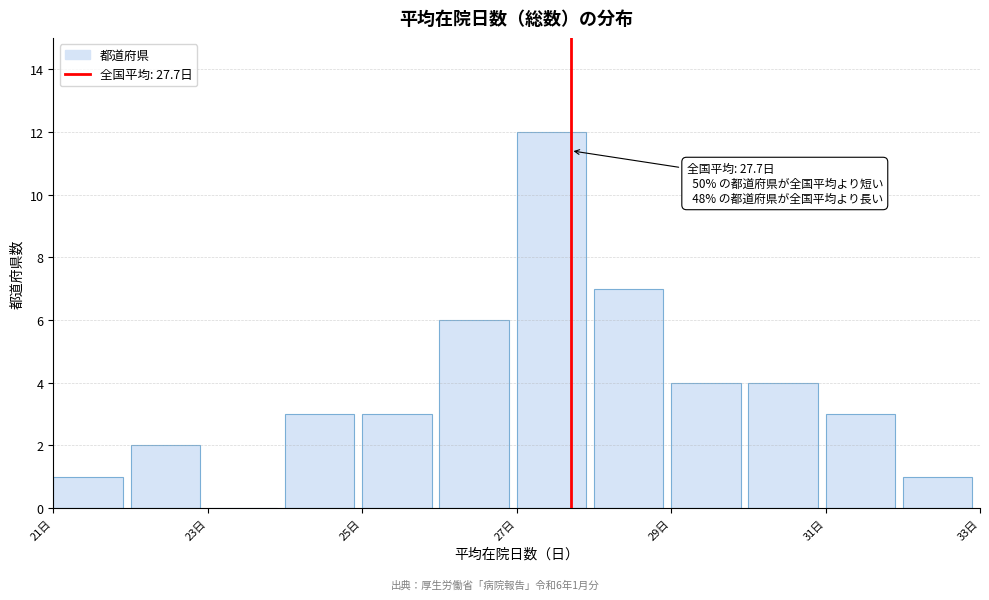

Over which range of the x-axis is the bar tallest?

27 to 28